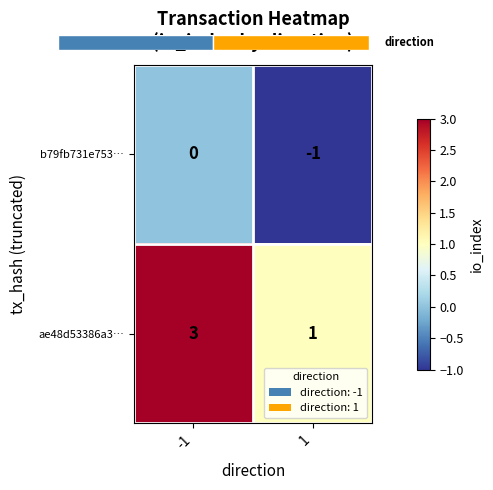

True or false: ae48d53386a3… has a value of 3 at -1.

True